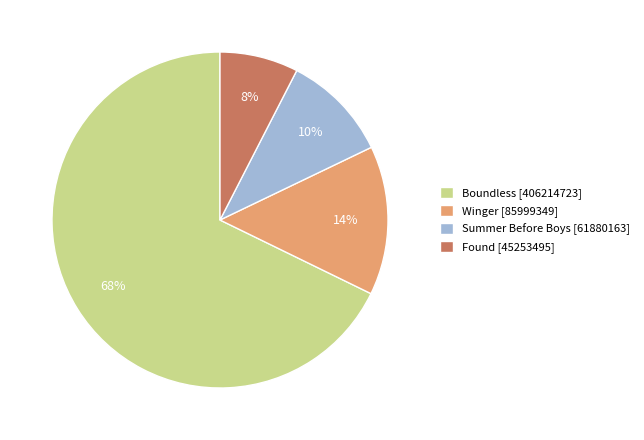

Which category has the biggest portion of the pie?

Boundless